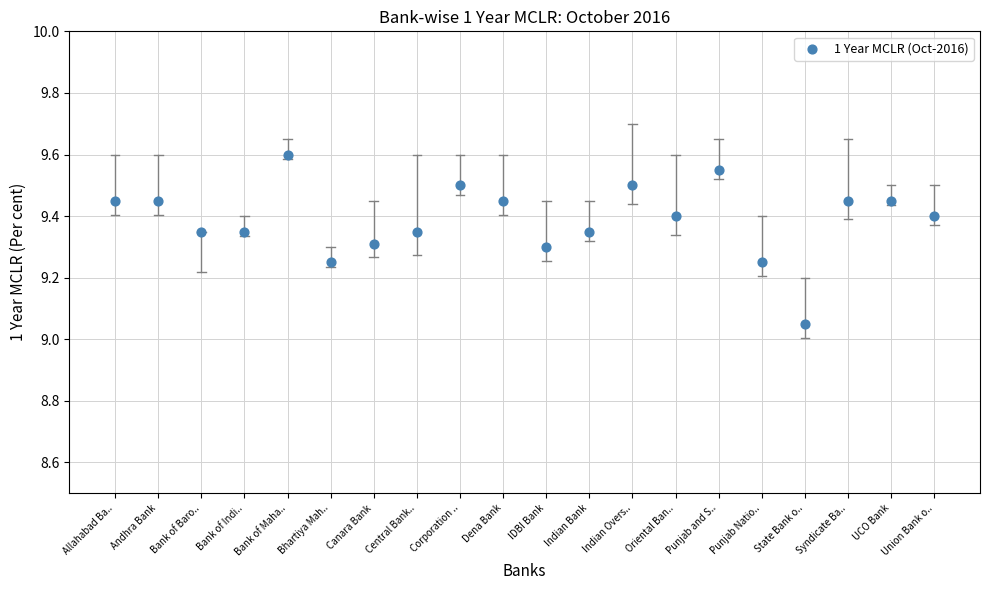

What is the range of X values (max minus min)?

19.0